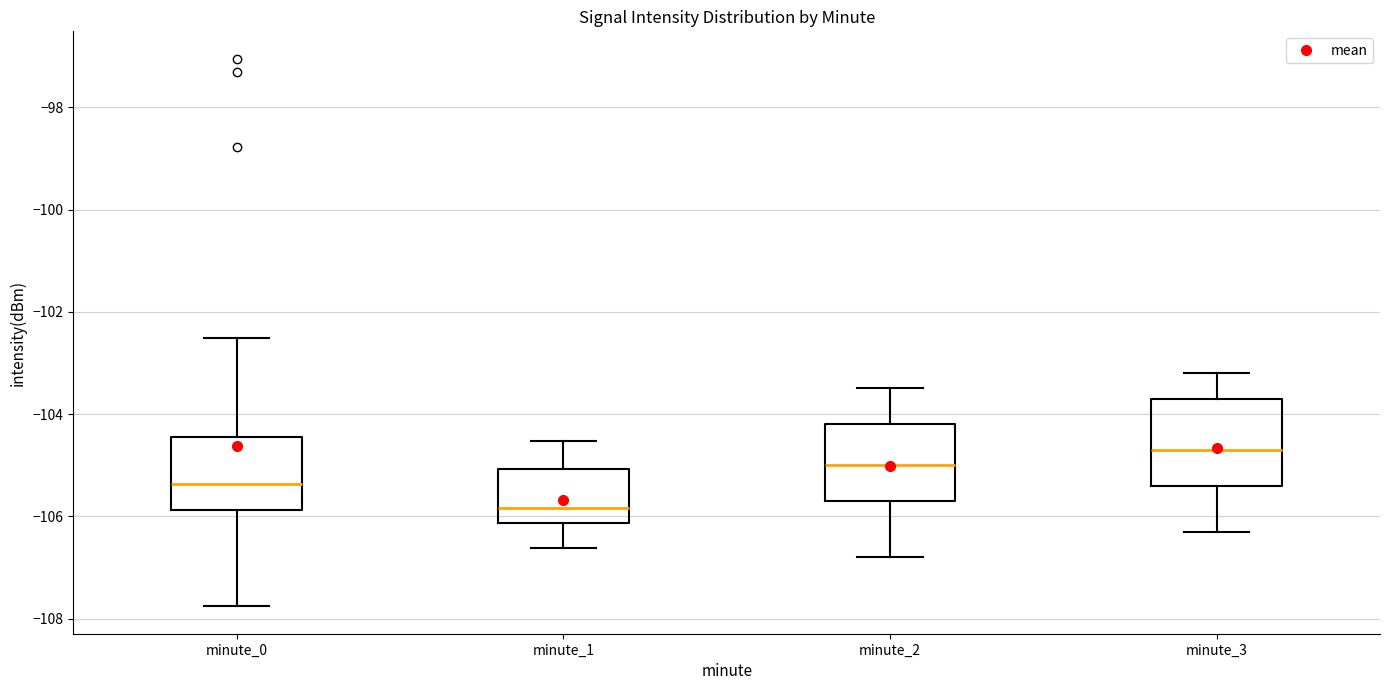

Reading left to right, transcribe this box plot: for each box, give where its median line is, the range the box spans, and where its two whiskers end, as read against the y-axis. The values are not printed on the chart, so give them approximately, as read against the axis.

minute_0: median -105.4, box -105.8 to -104.4, whiskers -107.8 to -102.6
minute_1: median -105.8, box -106.2 to -105.0, whiskers -106.6 to -104.6
minute_2: median -105.0, box -105.6 to -104.2, whiskers -106.8 to -103.4
minute_3: median -104.6, box -105.4 to -103.6, whiskers -106.2 to -103.2